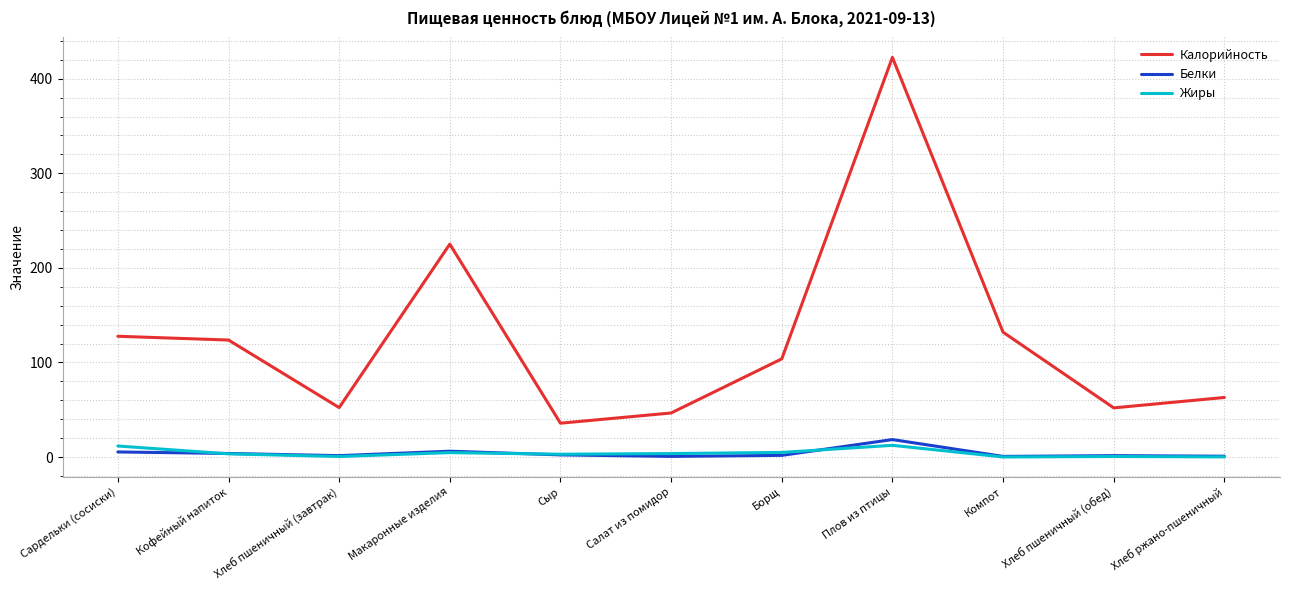

At which category is the sum across all series the highest?

Плов из птицы